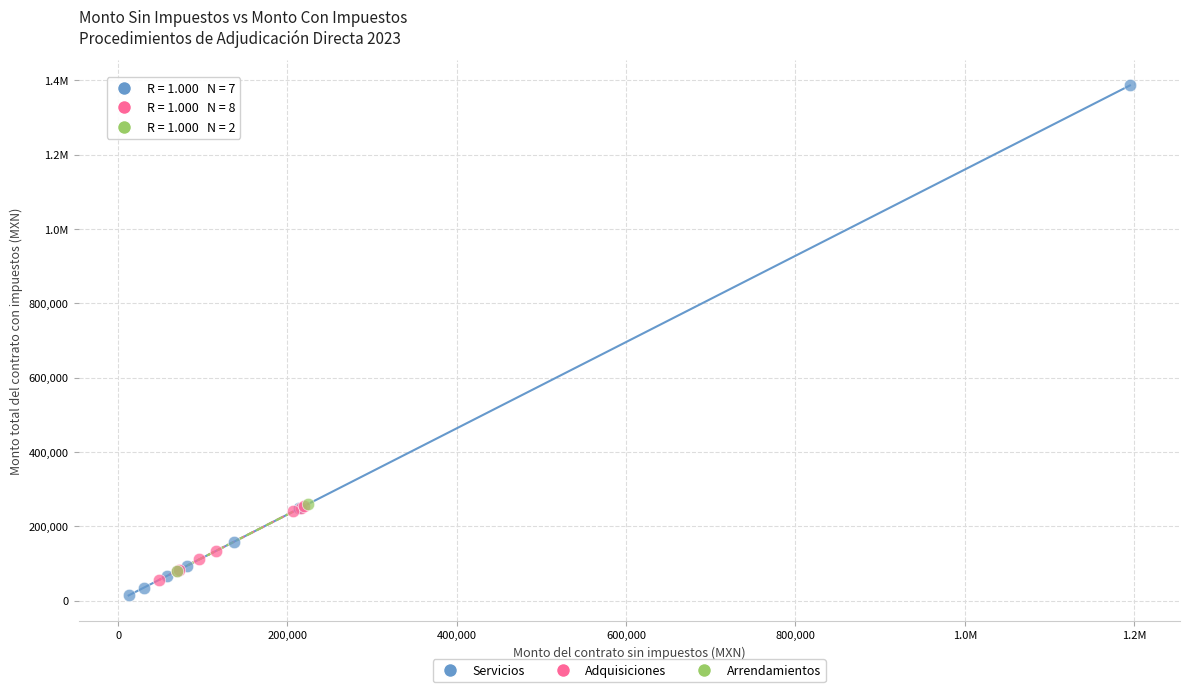

What are all the series names shown in the legend?

Servicios, Adquisiciones, Arrendamientos